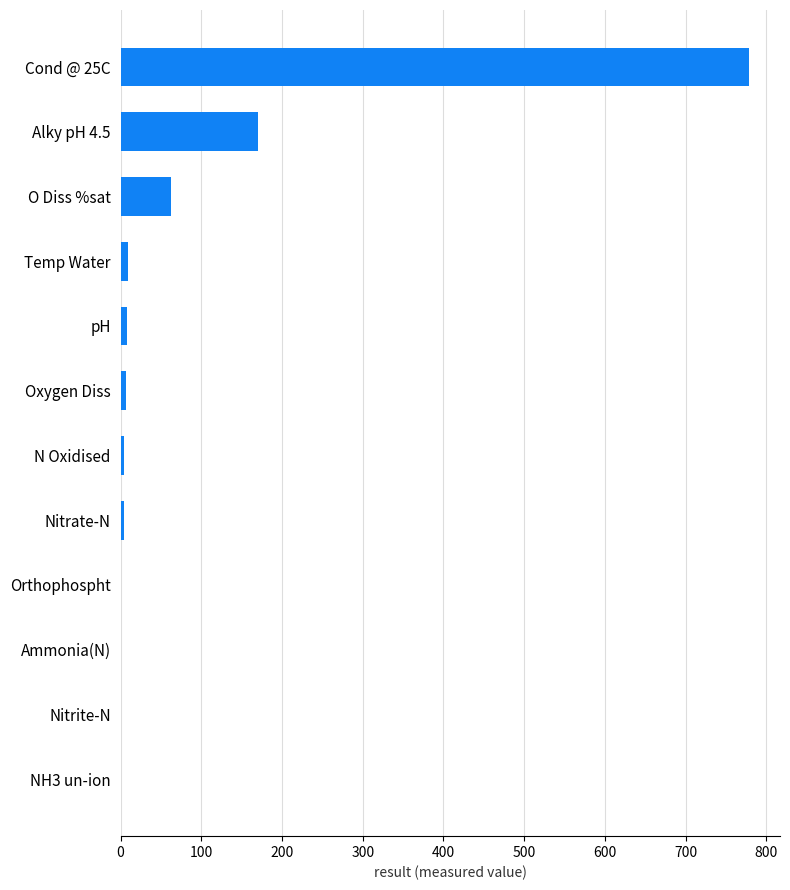

At which label is the value closest to 389?

Alky pH 4.5